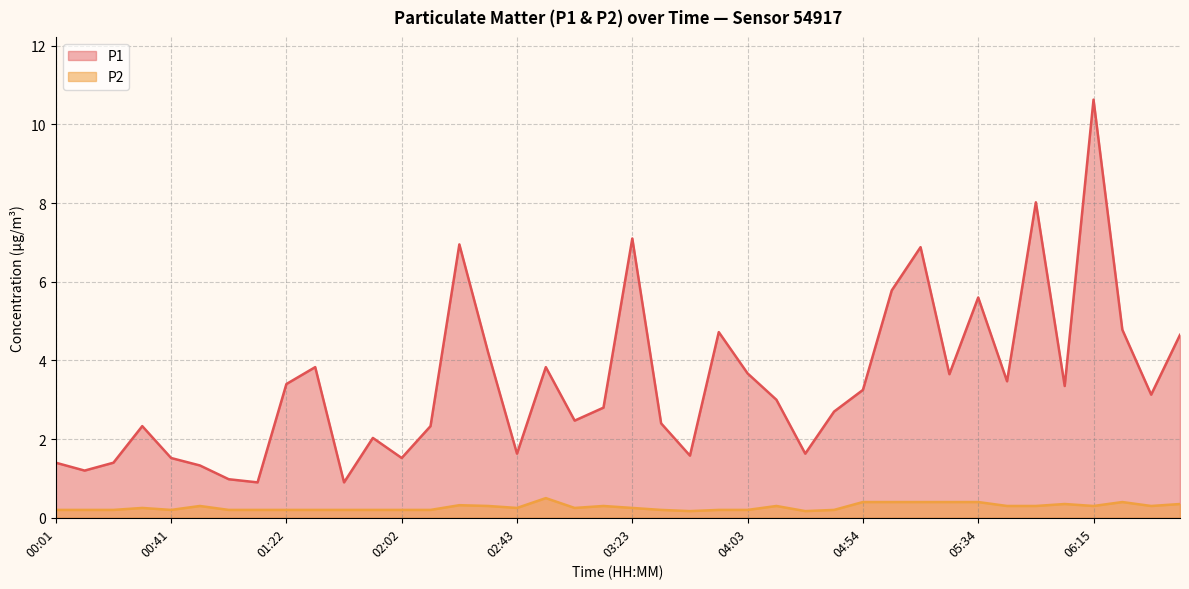

How many lines are shown in the chart?

2